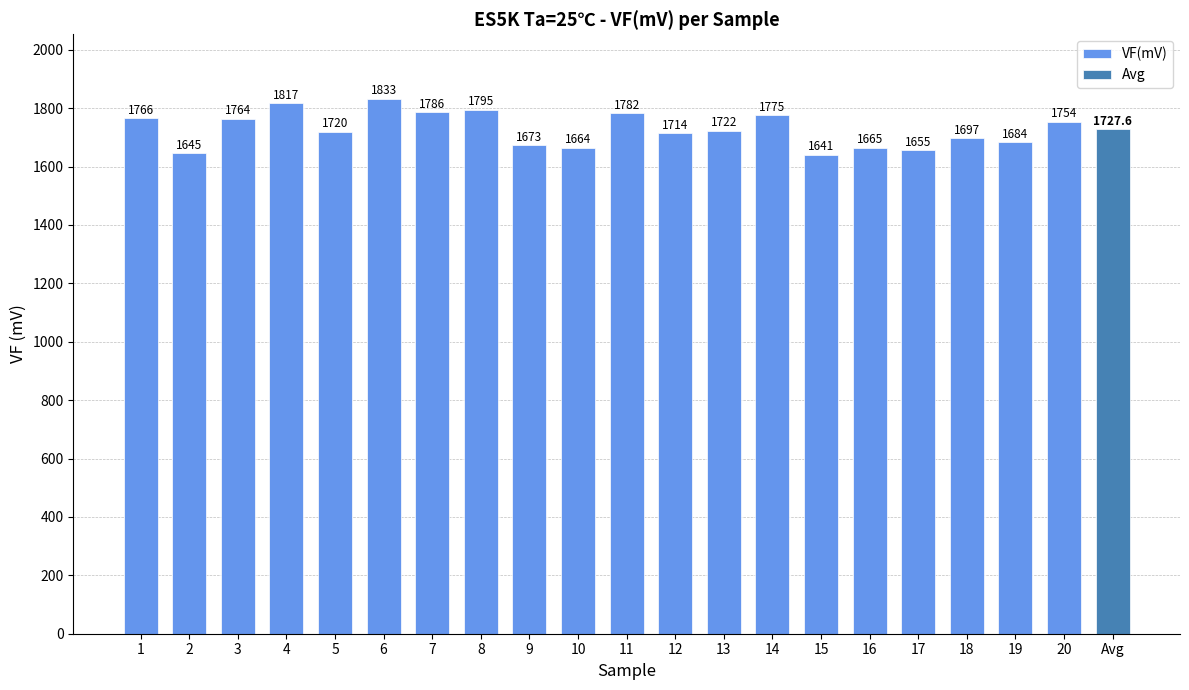

Count the number of values greater than 1722.

9